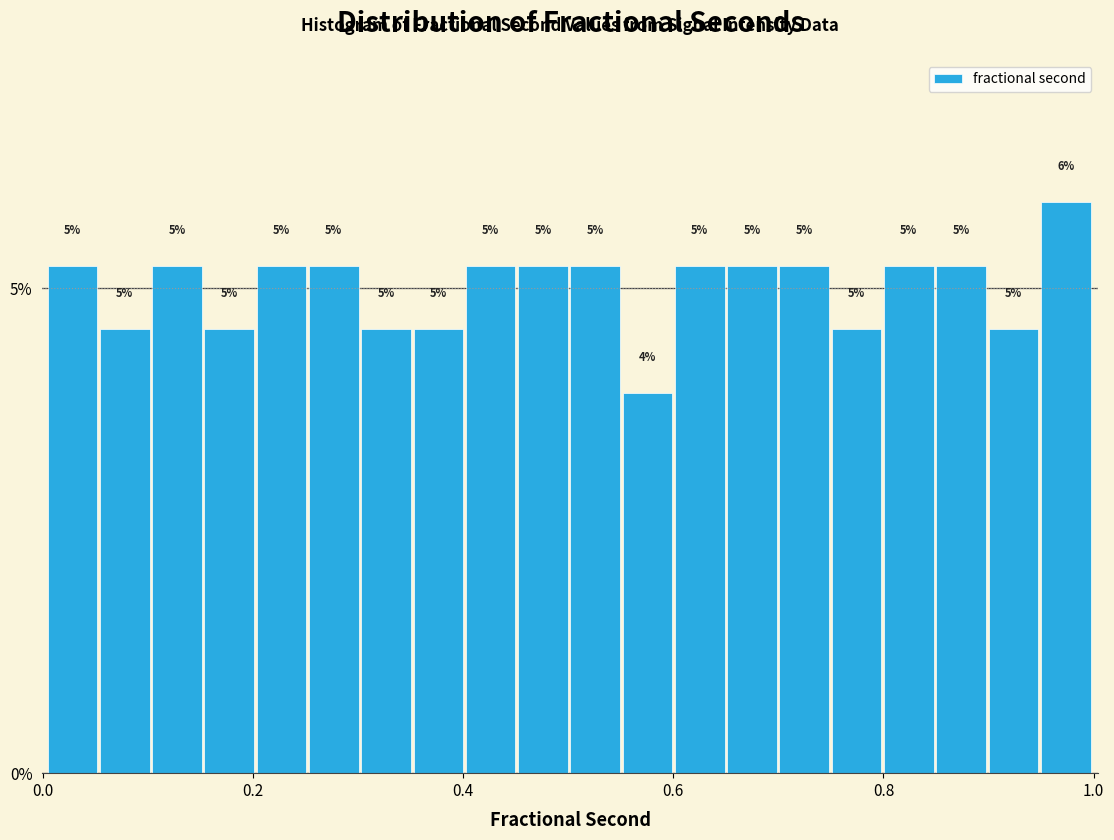

Read against the x-axis, roughly where is the centre of the tallest bar?

0.98